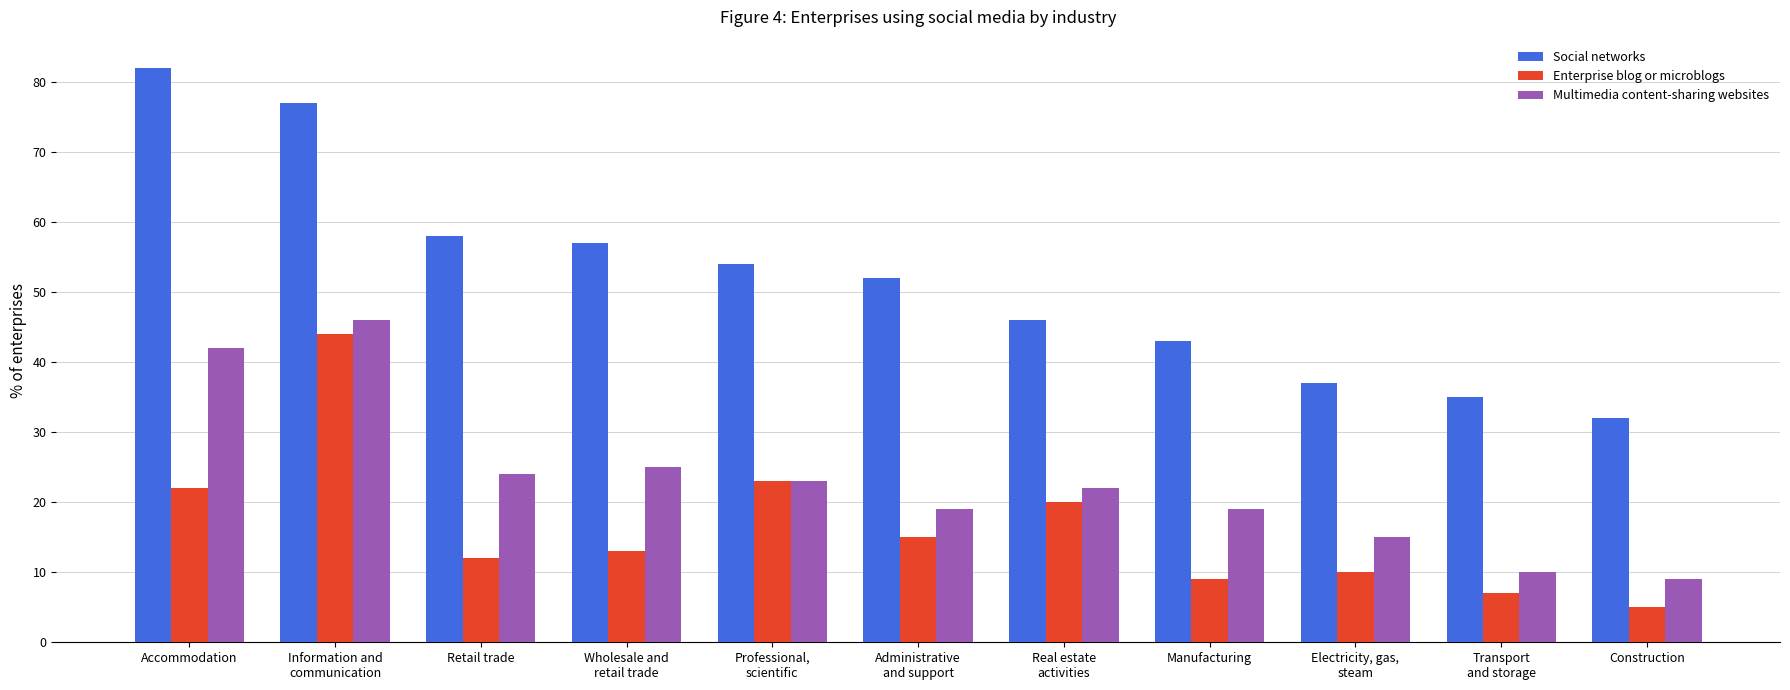

What is the label of the 7th bar from the right?

Professional,
scientific